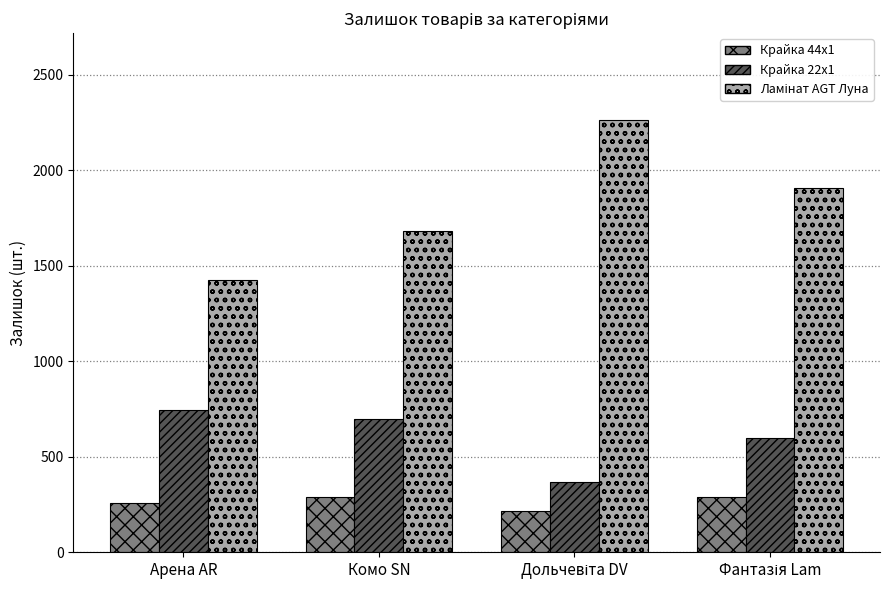

What is the difference between the maximum and minimum values in the Крайка 44x1 series?

75